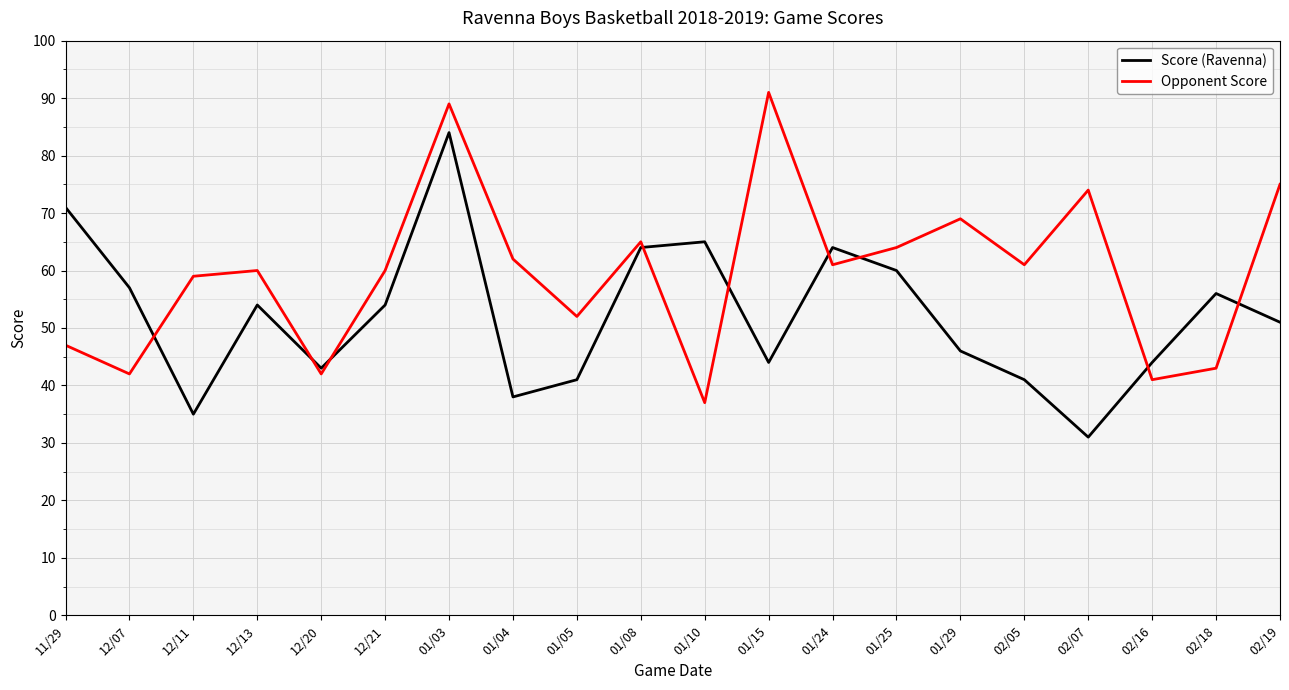

Between which two adjacent categories do Opponent Score and Score (Ravenna) first intersect?

12/07 and 12/11